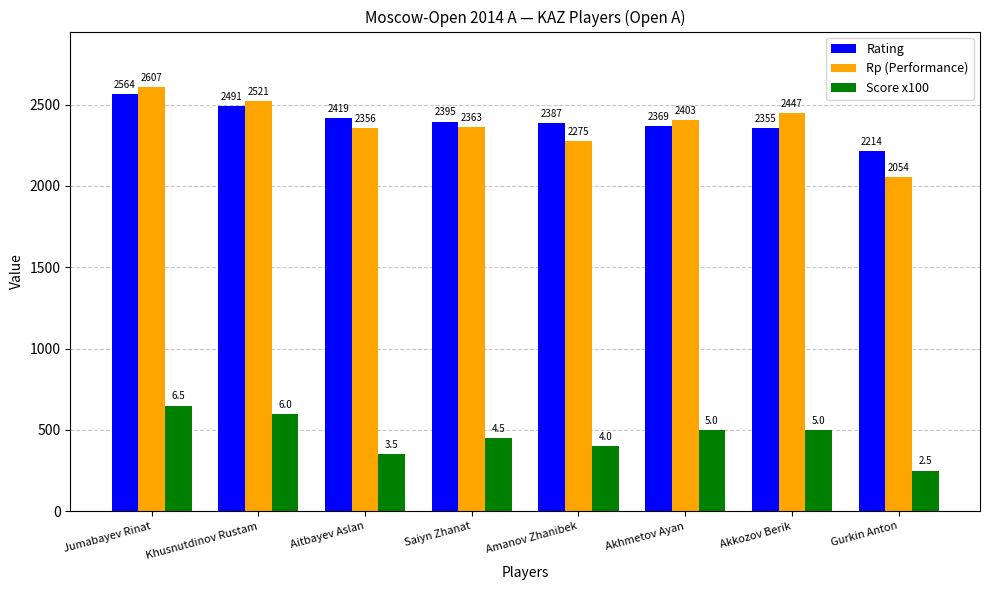

Reading left to right, list all the values displayed in this chart.

Rating: Jumabayev Rinat=2564	Khusnutdinov Rustam=2491	Aitbayev Aslan=2419	Saiyn Zhanat=2395	Amanov Zhanibek=2387	Akhmetov Ayan=2369	Akkozov Berik=2355	Gurkin Anton=2214
Rp (Performance): Jumabayev Rinat=2607	Khusnutdinov Rustam=2521	Aitbayev Aslan=2356	Saiyn Zhanat=2363	Amanov Zhanibek=2275	Akhmetov Ayan=2403	Akkozov Berik=2447	Gurkin Anton=2054
Score x100: Jumabayev Rinat=650	Khusnutdinov Rustam=600	Aitbayev Aslan=350	Saiyn Zhanat=450	Amanov Zhanibek=400	Akhmetov Ayan=500	Akkozov Berik=500	Gurkin Anton=250